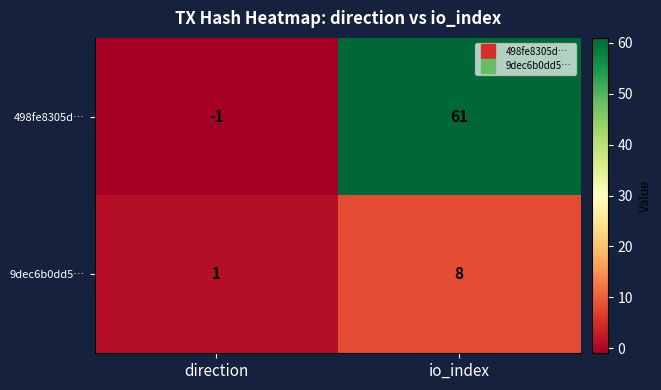

At how many categories does at least one series exceed 29?

1